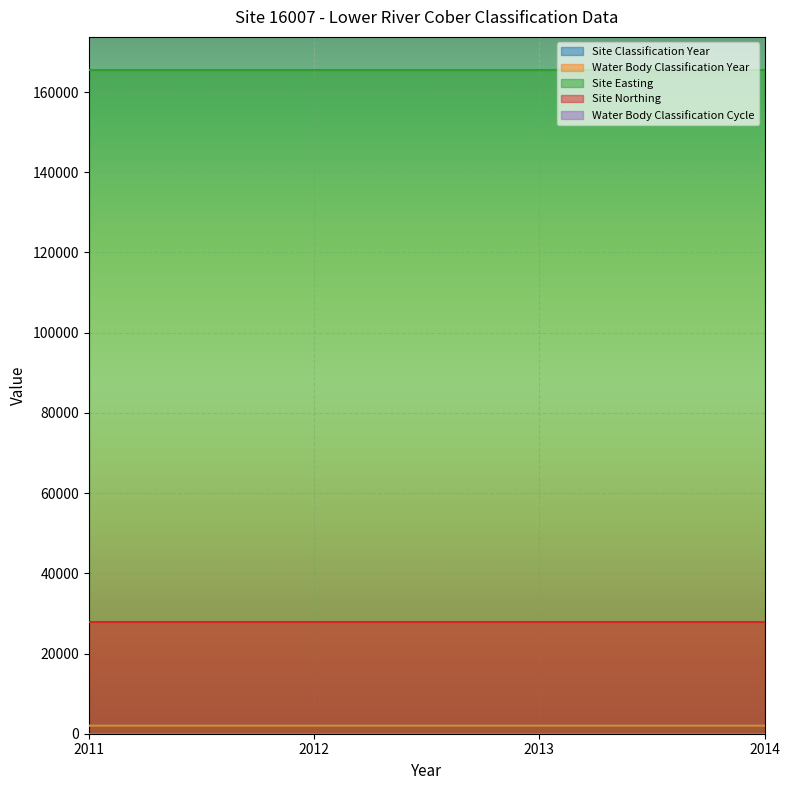

What value does the Site Northing series have at 2013?

27980